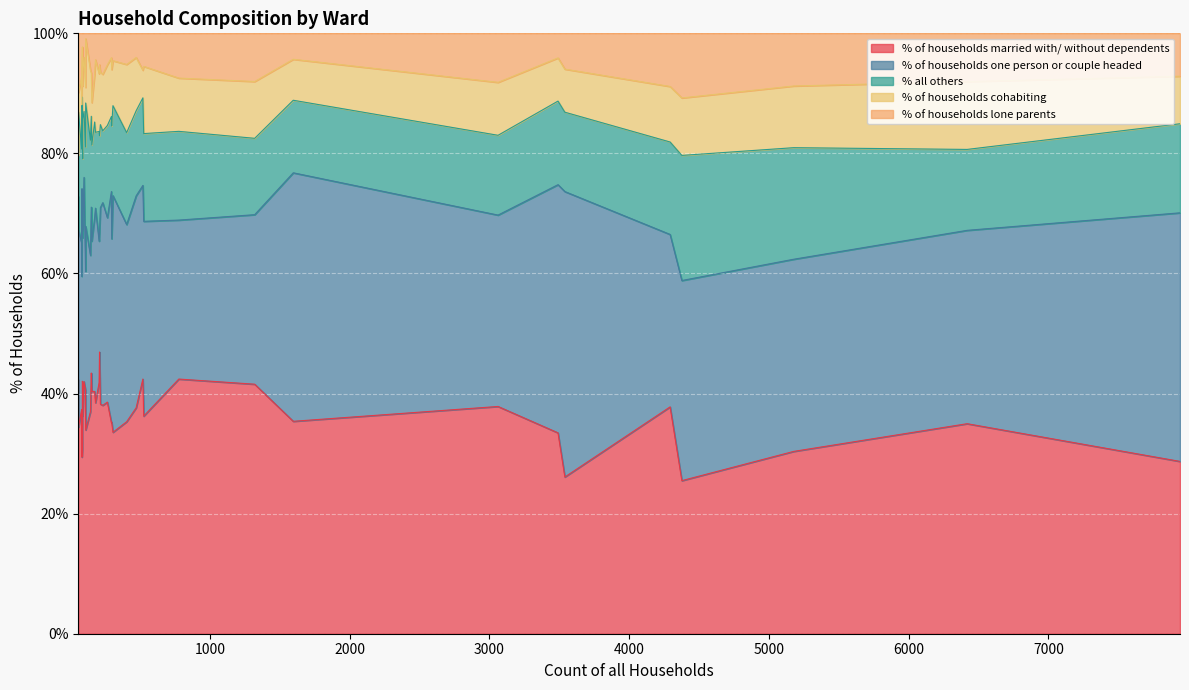

How many interior local valleys does the % of households one person or couple headed series have?

12